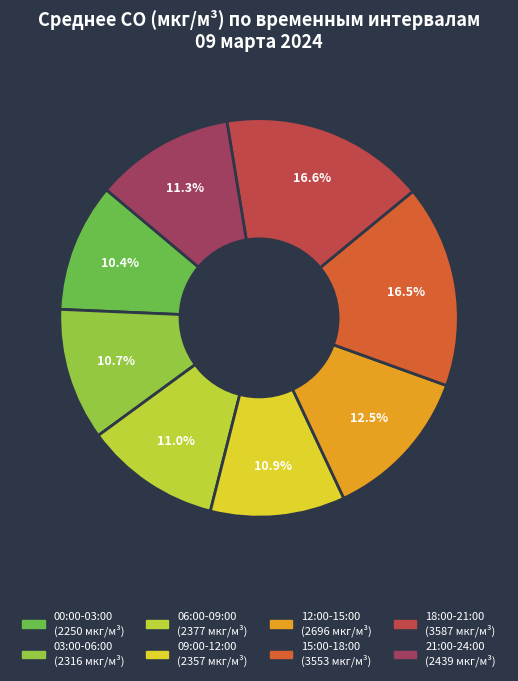

How many slices are in this pie chart?

8